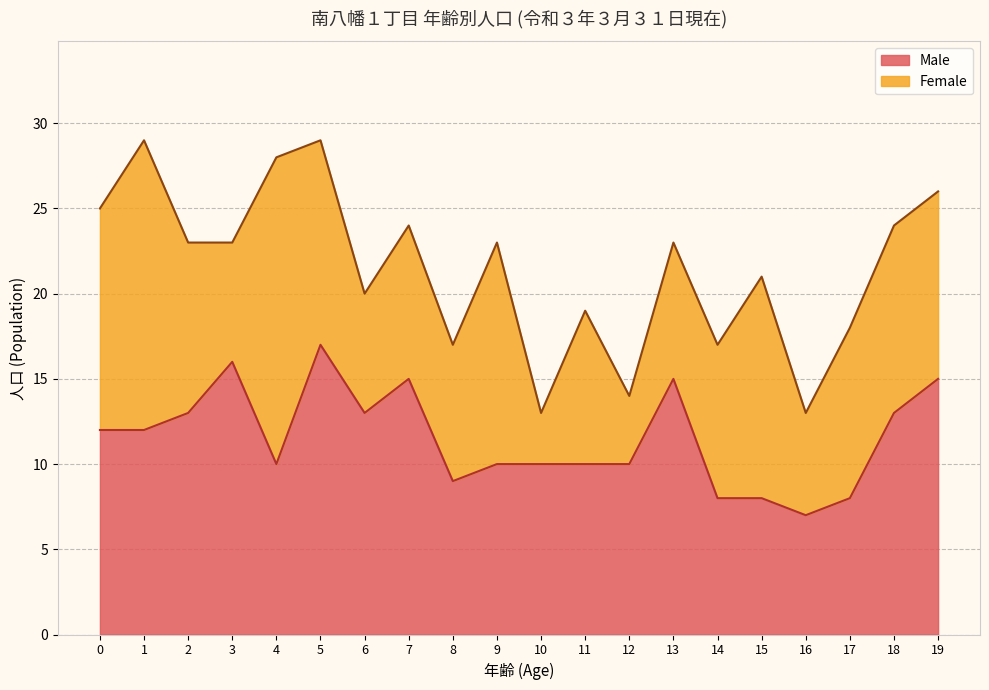

What are all the series names shown in the legend?

Male, Female